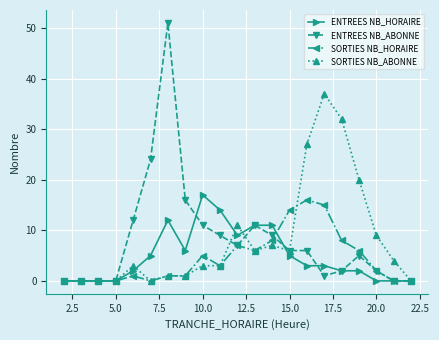

Which series has the largest range (max minus min)?

ENTREES NB_ABONNE